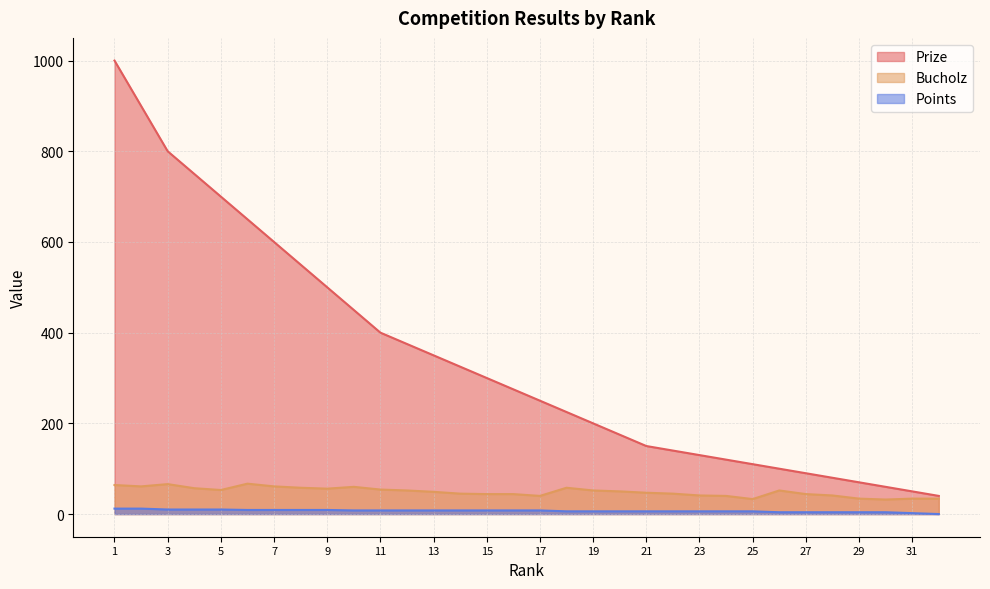

Reading right to left, list all the values displayed in this chart.

Prize: 32=40	31=50	30=60	29=70	28=80	27=90	26=100	25=110	24=120	23=130	22=140	21=150	20=175	19=200	18=225	17=250	16=275	15=300	14=325	13=350	12=375	11=400	10=450	9=500	8=550	7=600	6=650	5=700	4=750	3=800	2=900	1=1000
Bucholz: 32=34	31=34	30=32	29=34	28=41	27=44	26=52	25=33	24=40	23=41	22=45	21=47	20=50	19=52	18=58	17=40	16=44	15=44	14=45	13=49	12=52	11=54	10=60	9=56	8=58	7=61	6=67	5=53	4=57	3=66	2=61	1=64
Points: 32=0	31=2	30=4	29=4	28=4	27=4	26=4	25=6	24=6	23=6	22=6	21=6	20=6	19=6	18=6	17=8	16=8	15=8	14=8	13=8	12=8	11=8	10=8	9=9	8=9	7=9	6=9	5=10	4=10	3=10	2=12	1=12